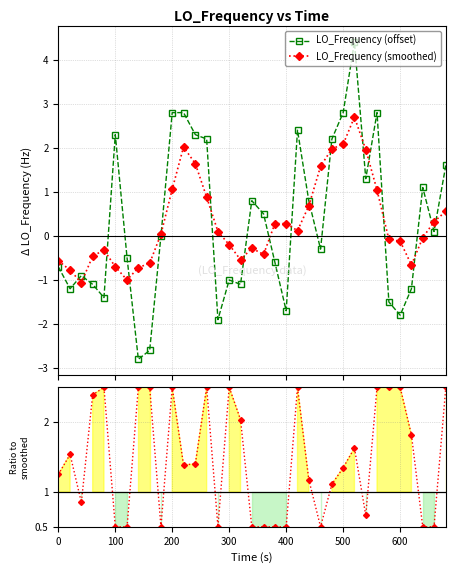

What is the value of the LO_Frequency (offset) point at the 4th from the left?

-1.1